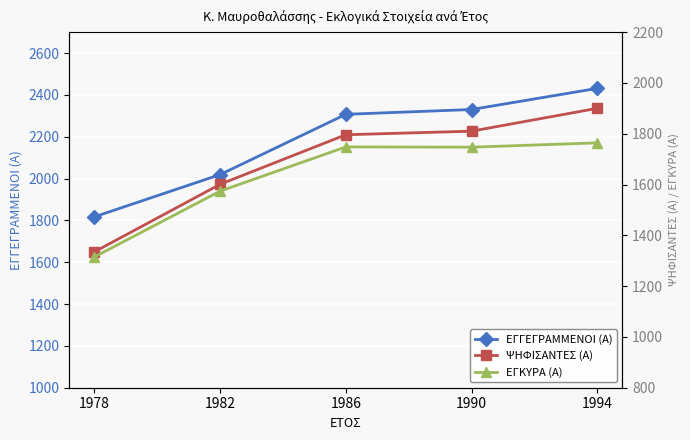

True or false: ΨΗΦΙΣΑΝΤΕΣ (Α) has more than 0 points higher than both neighbors.

False